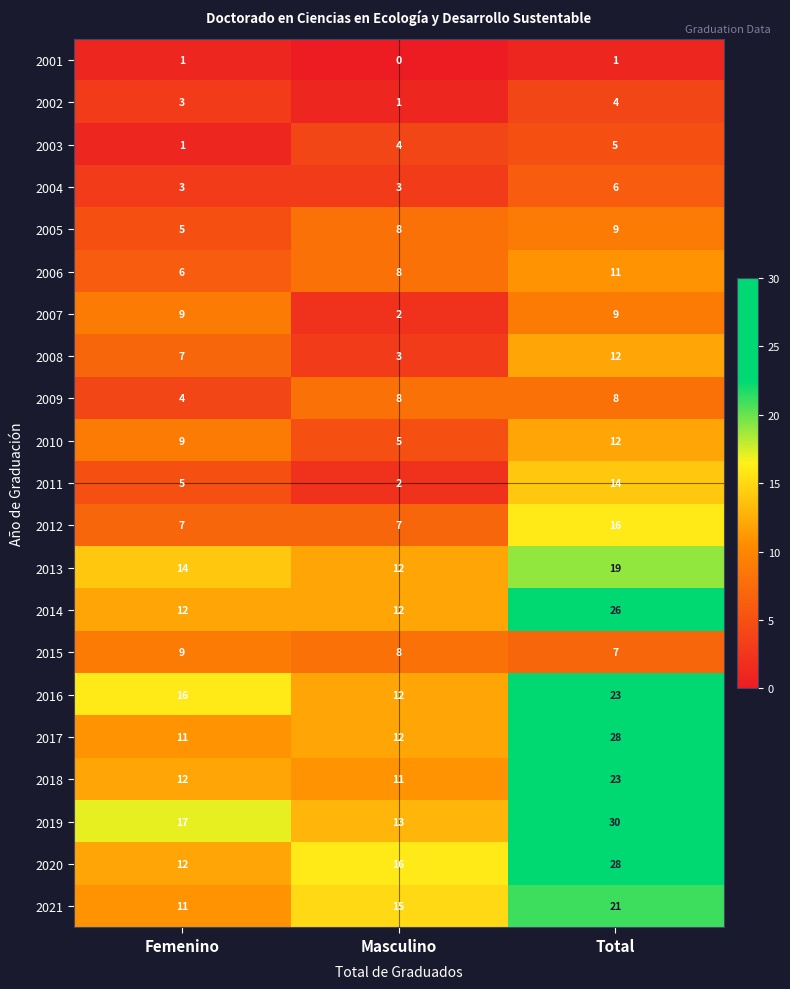

At which label is 2015 closest to 8?

Masculino